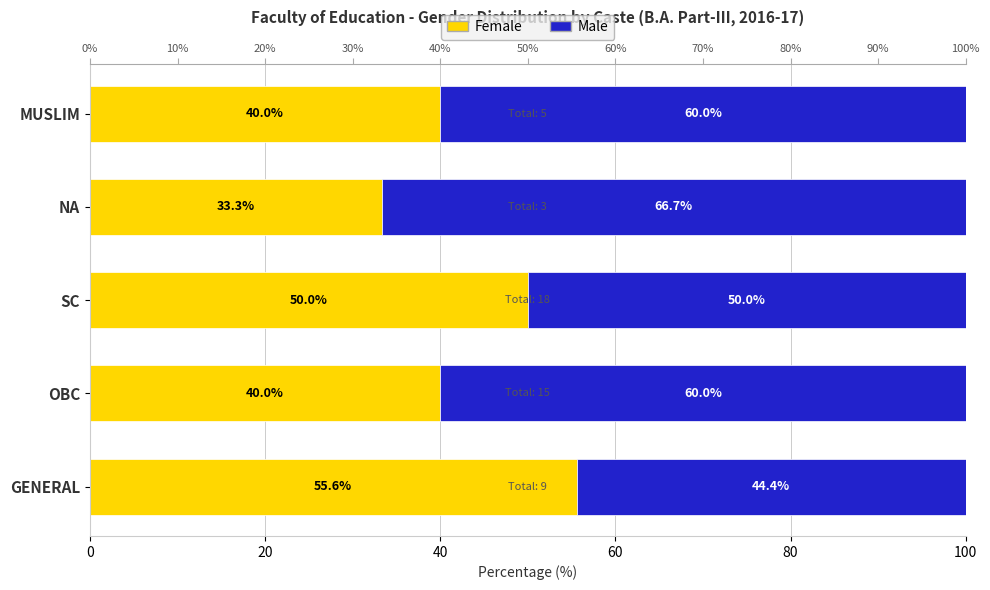

Which series changed the most between GENERAL and MUSLIM?

Female